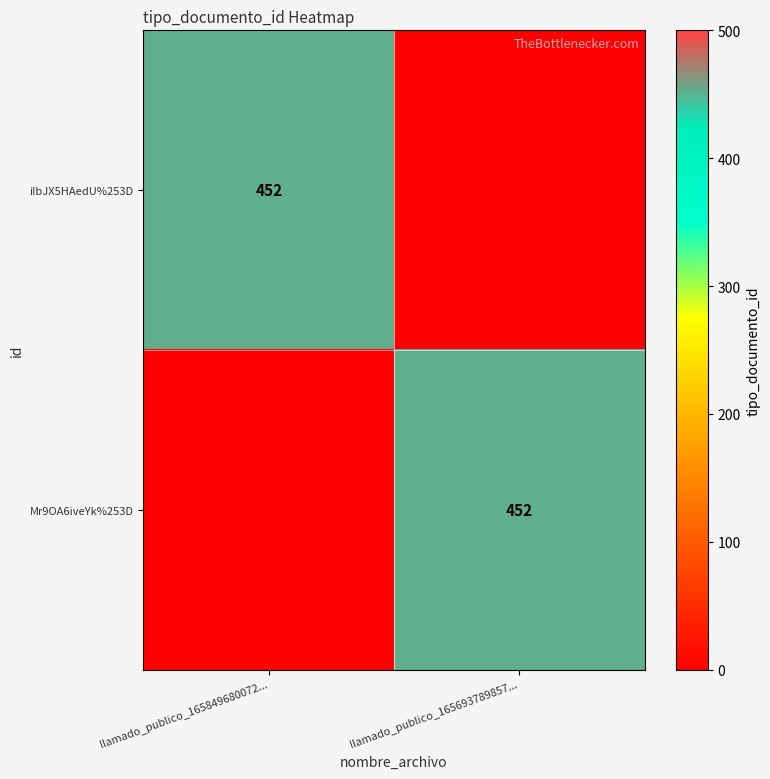

How many data points does each series have?

2